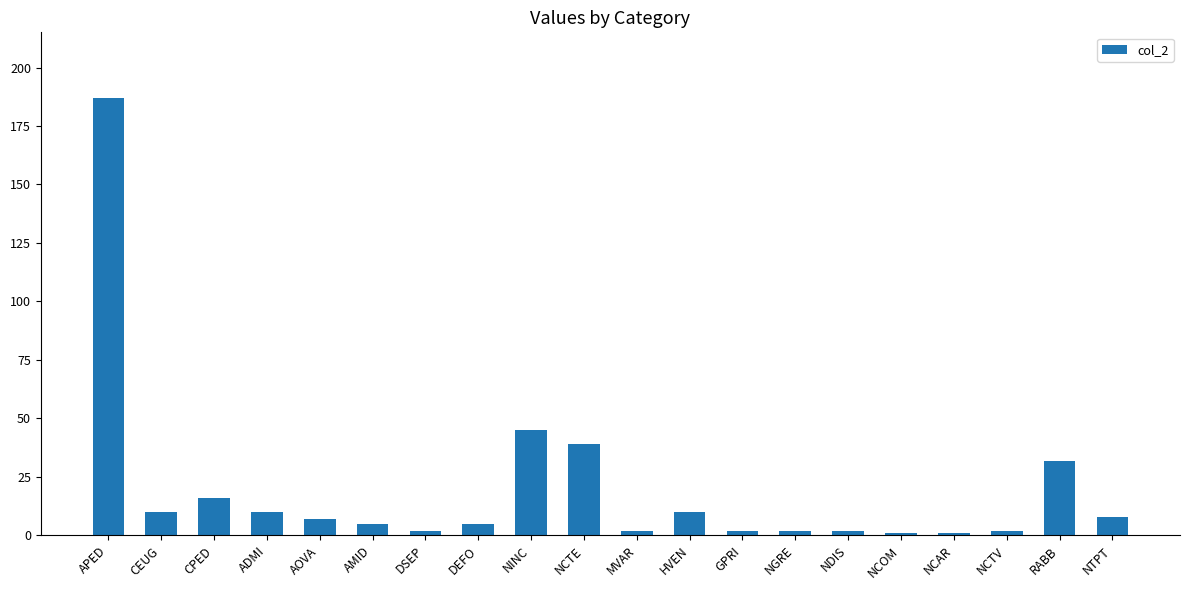

How many series are shown in this chart?

1